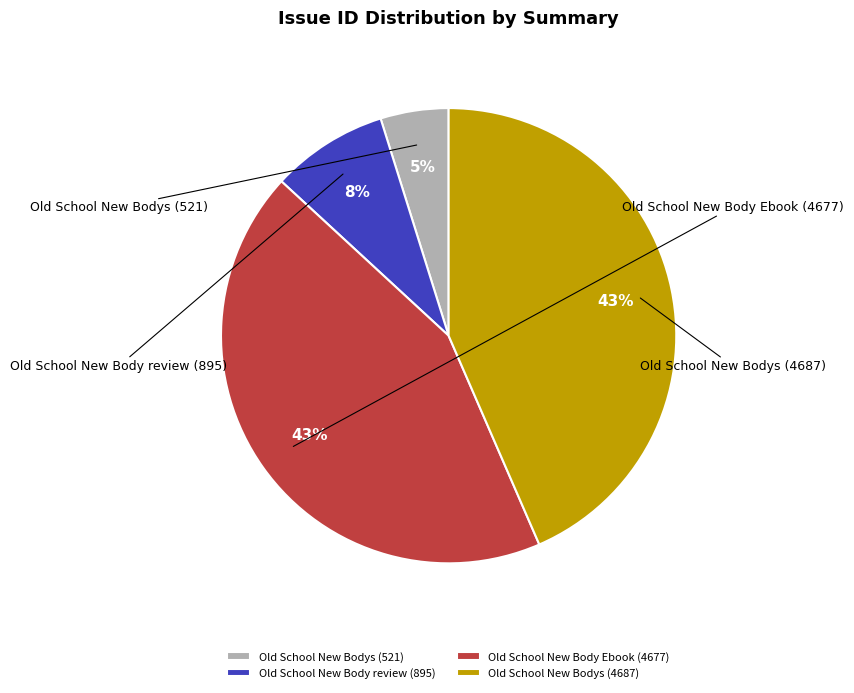

To the nearest percent, what is the difference between the Old School New Body review (895) and Old School New Body Ebook (4677) slice percentages?

35%